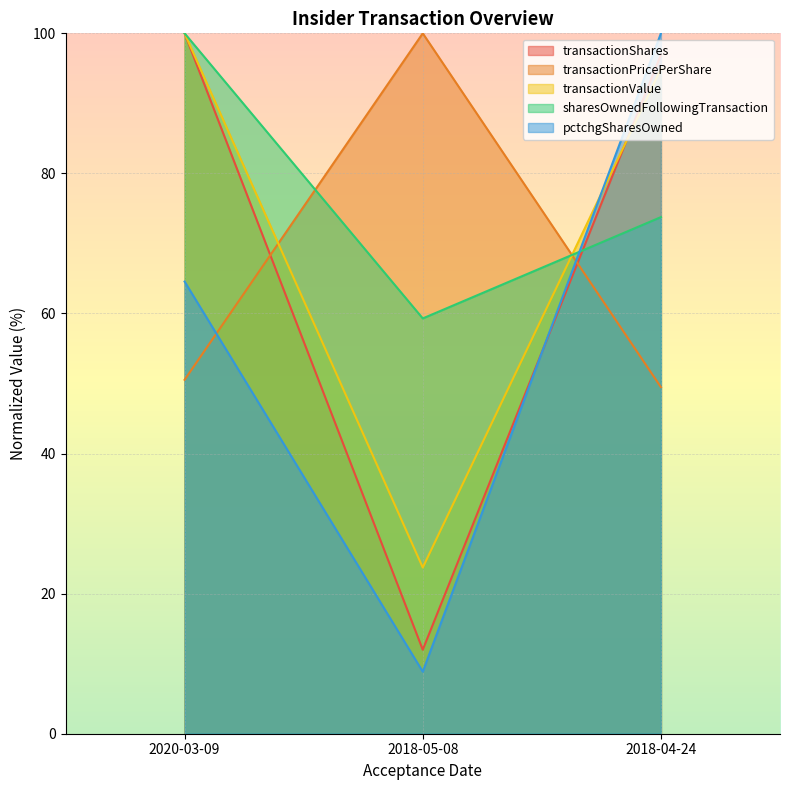

What is the difference between the transactionValue values at 2018-04-24 and 2018-05-08?

71.2